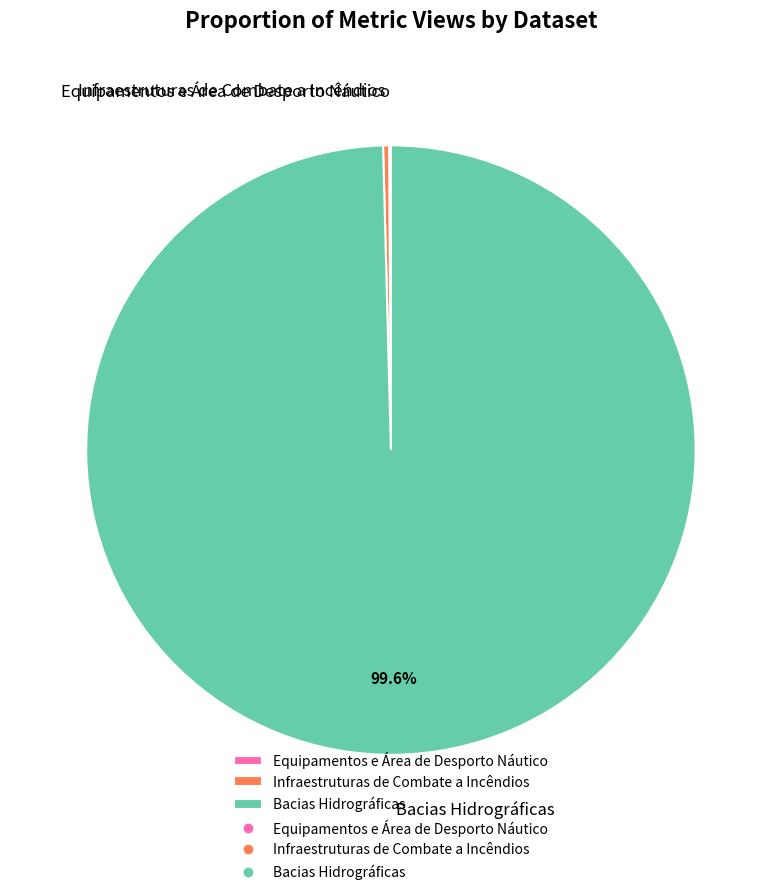

True or false: Infraestruturas de Combate a Incêndios accounts for 0% of the total.

True